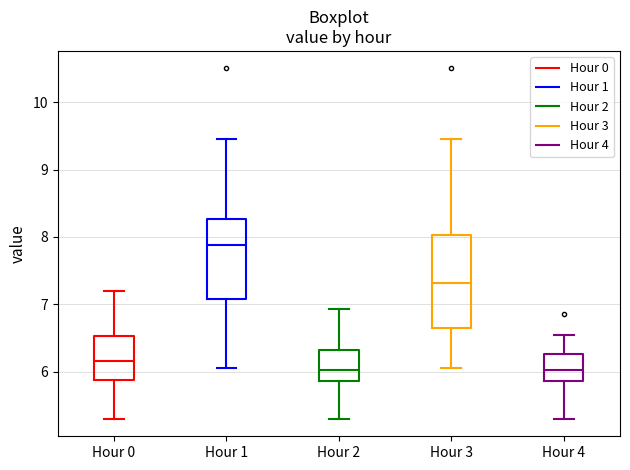

Which box is the tallest, from its lower edge to its upper edge?

Hour 3